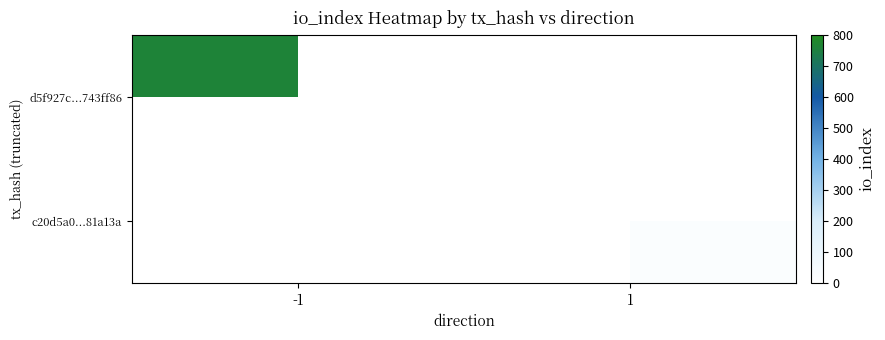

Where is d5f927c...743ff86 nearest to the value 765?

-1